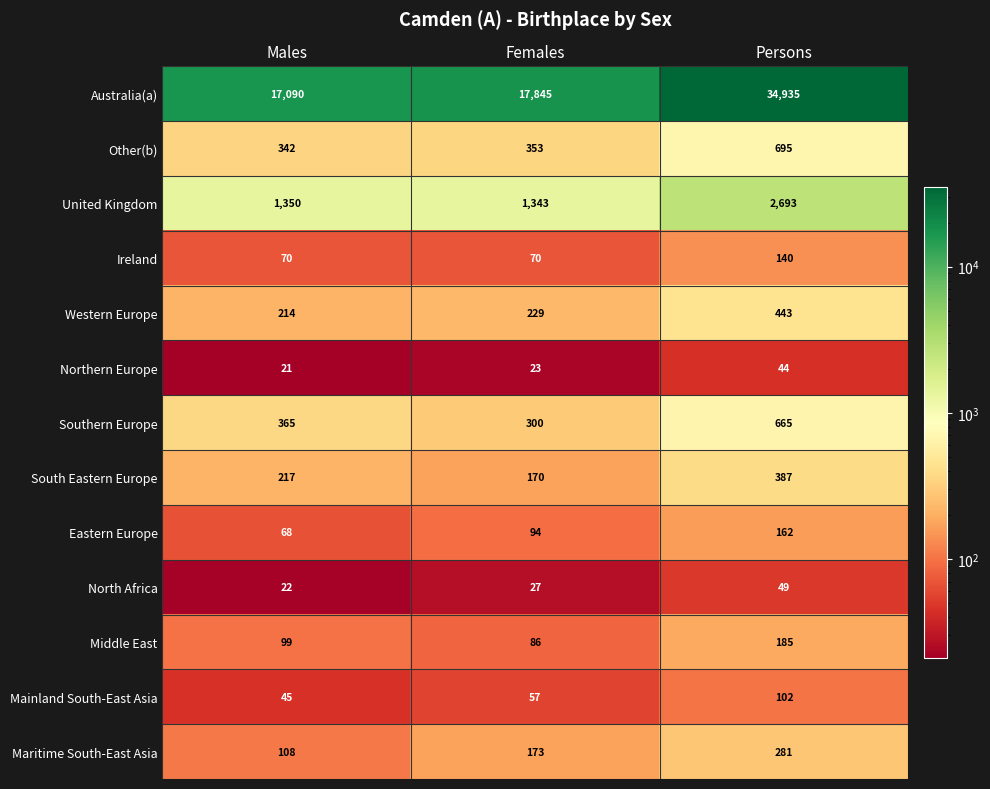

What value does the Ireland series have at Females?

70